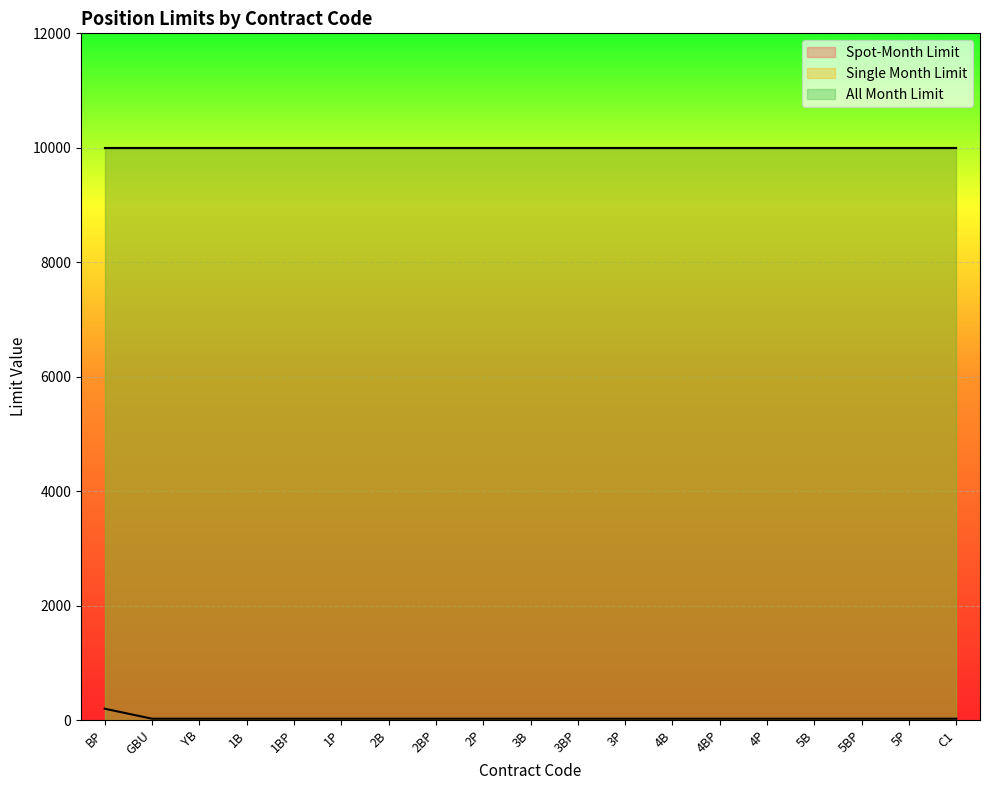

Reading left to right, what are all the values shown in this chart?

Spot-Month Limit: BP=200	GBU=25	YB=25	1B=25	1BP=25	1P=25	2B=25	2BP=25	2P=25	3B=25	3BP=25	3P=25	4B=25	4BP=25	4P=25	5B=25	5BP=25	5P=25	C1=25
Single Month Limit: BP=10000	GBU=10000	YB=10000	1B=10000	1BP=10000	1P=10000	2B=10000	2BP=10000	2P=10000	3B=10000	3BP=10000	3P=10000	4B=10000	4BP=10000	4P=10000	5B=10000	5BP=10000	5P=10000	C1=10000
All Month Limit: BP=10000	GBU=10000	YB=10000	1B=10000	1BP=10000	1P=10000	2B=10000	2BP=10000	2P=10000	3B=10000	3BP=10000	3P=10000	4B=10000	4BP=10000	4P=10000	5B=10000	5BP=10000	5P=10000	C1=10000